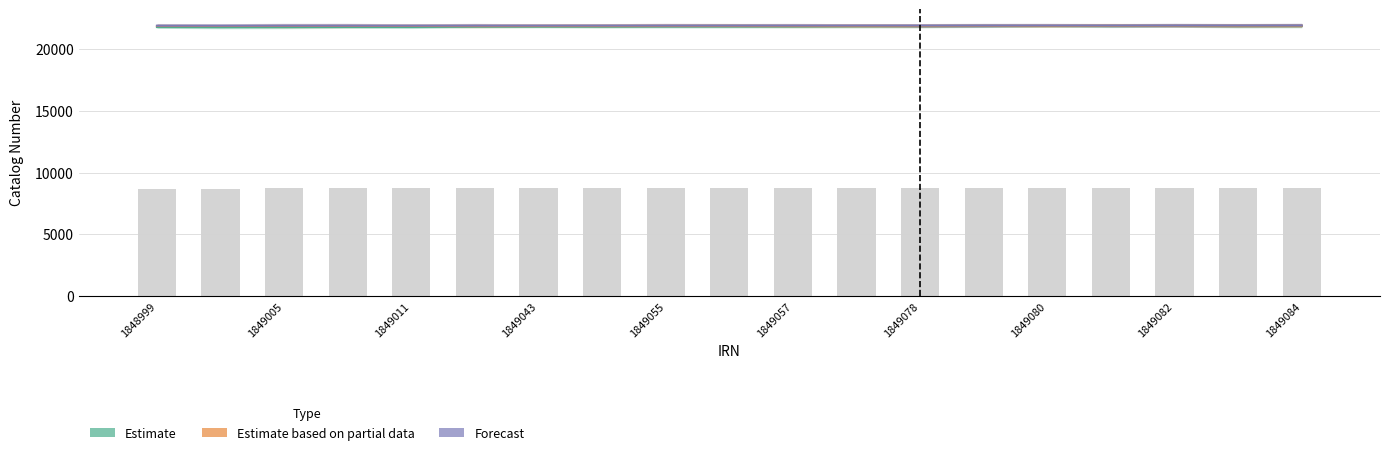

Between 1849082 and 1849083, which is larger?

1849083